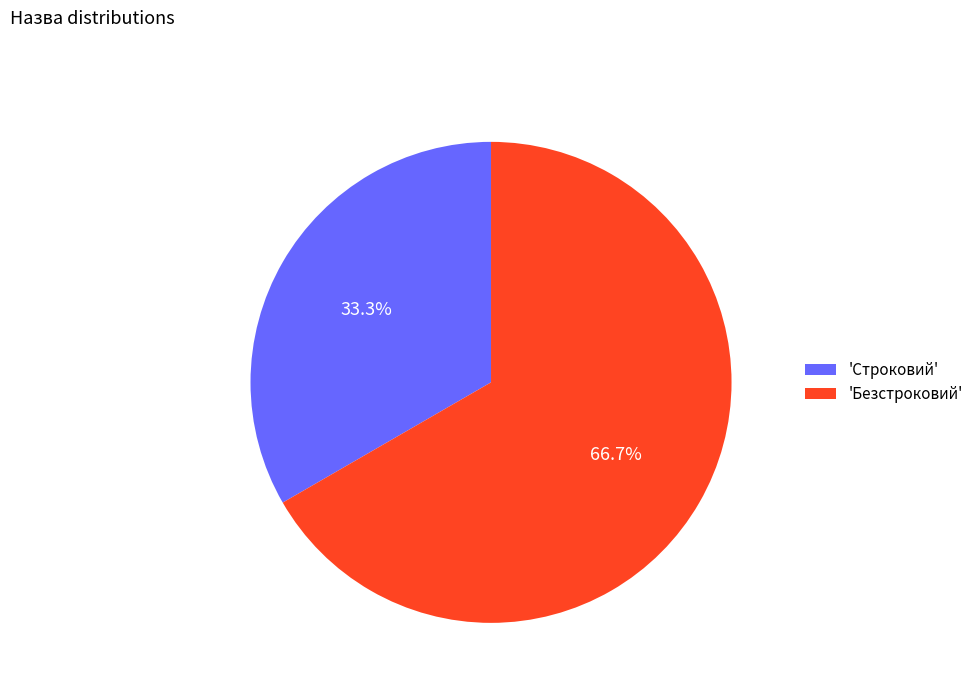

How many segments does this pie chart have?

2